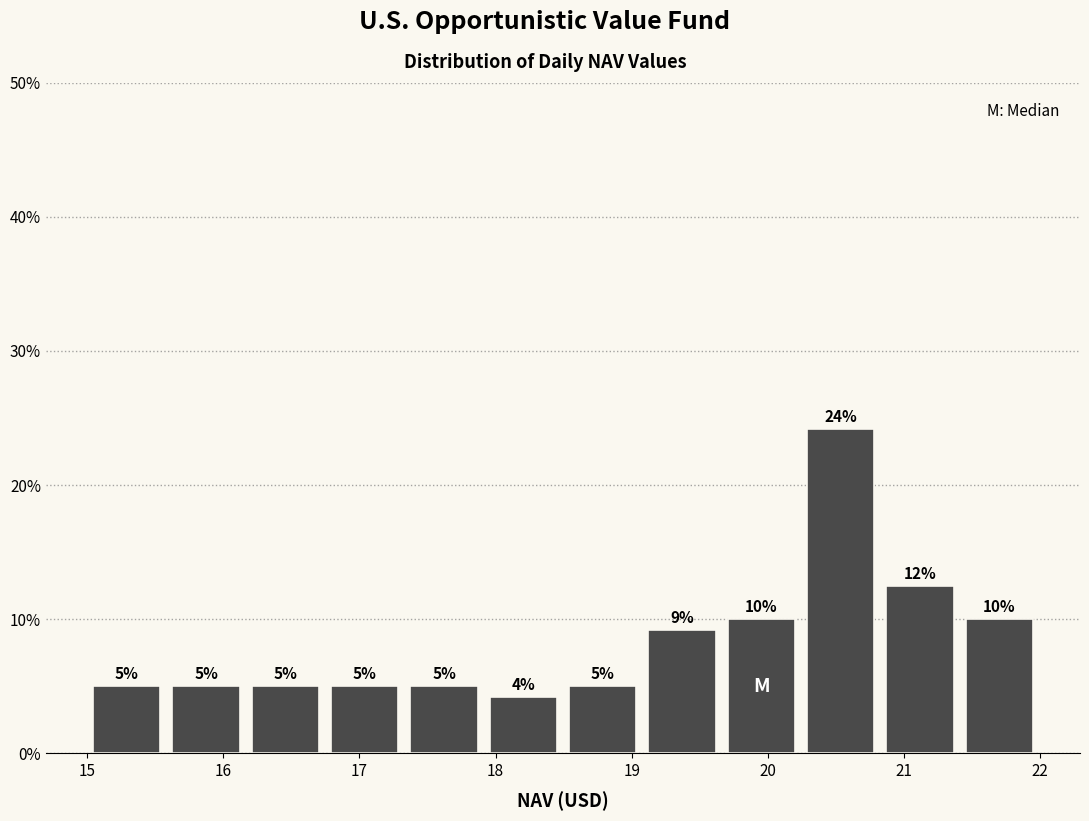

Over which range of the x-axis is the bar tallest?

20.2 to 20.8